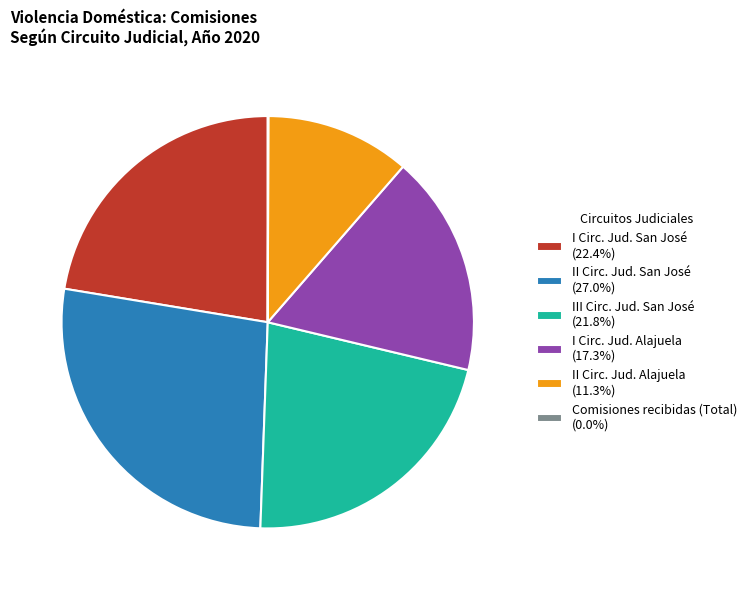

Does any single category account for the majority?

No